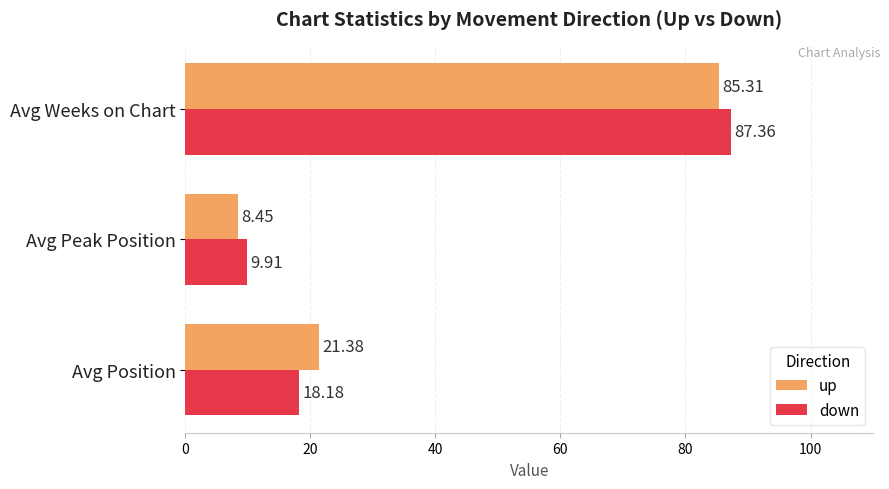

At which label is down closest to 48?

Avg Position